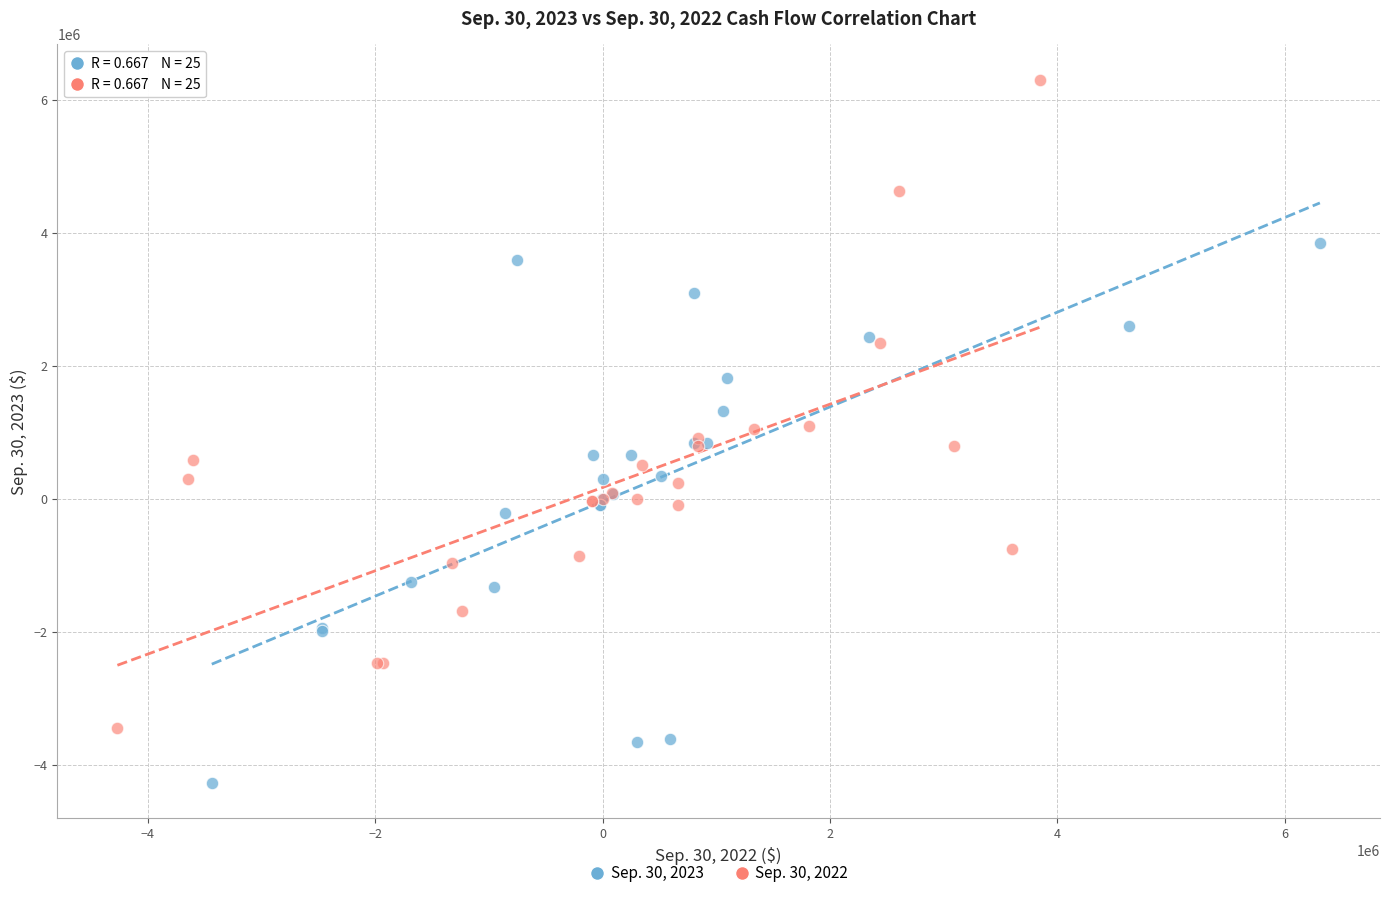

Which series reaches the maximum Y coordinate?

Sep. 30, 2022